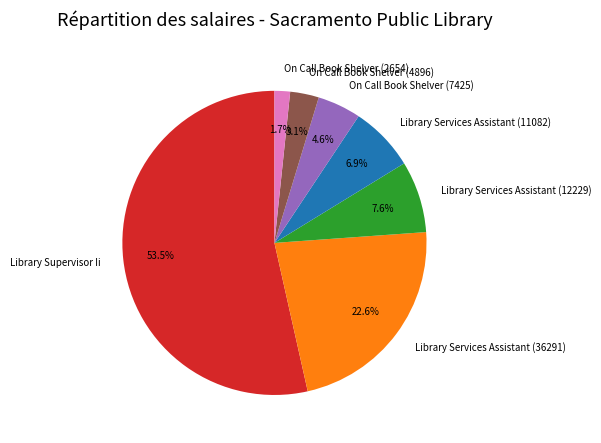

To the nearest percent, what is the combined percentage of Library Supervisor Ii and On Call Book Shelver (7425)?

58%